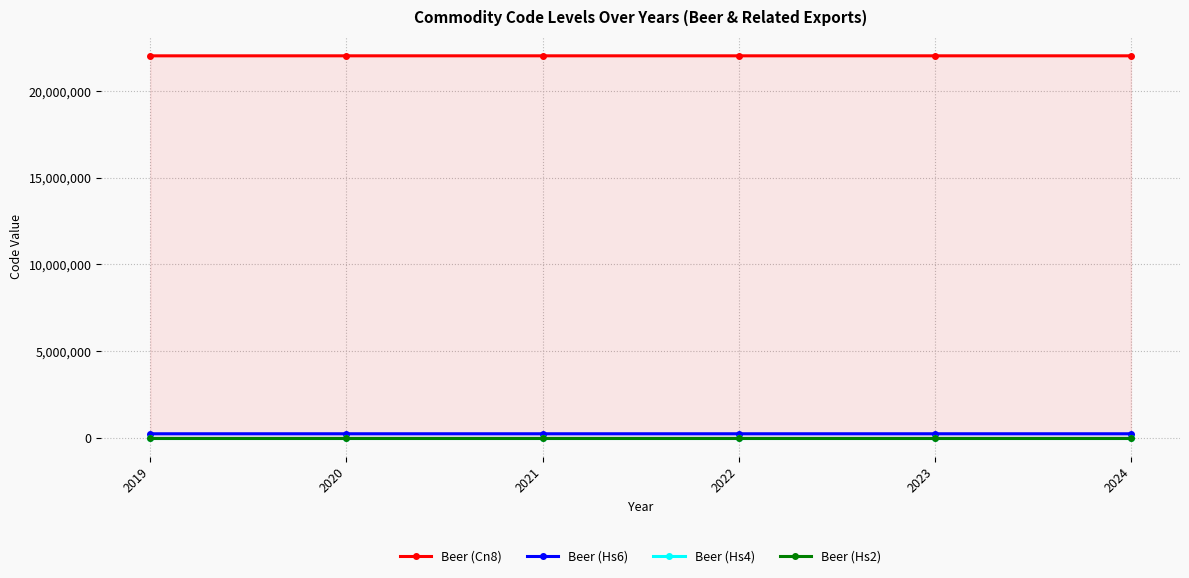

What are all the series names shown in the legend?

Beer (Cn8), Beer (Hs6), Beer (Hs4), Beer (Hs2)